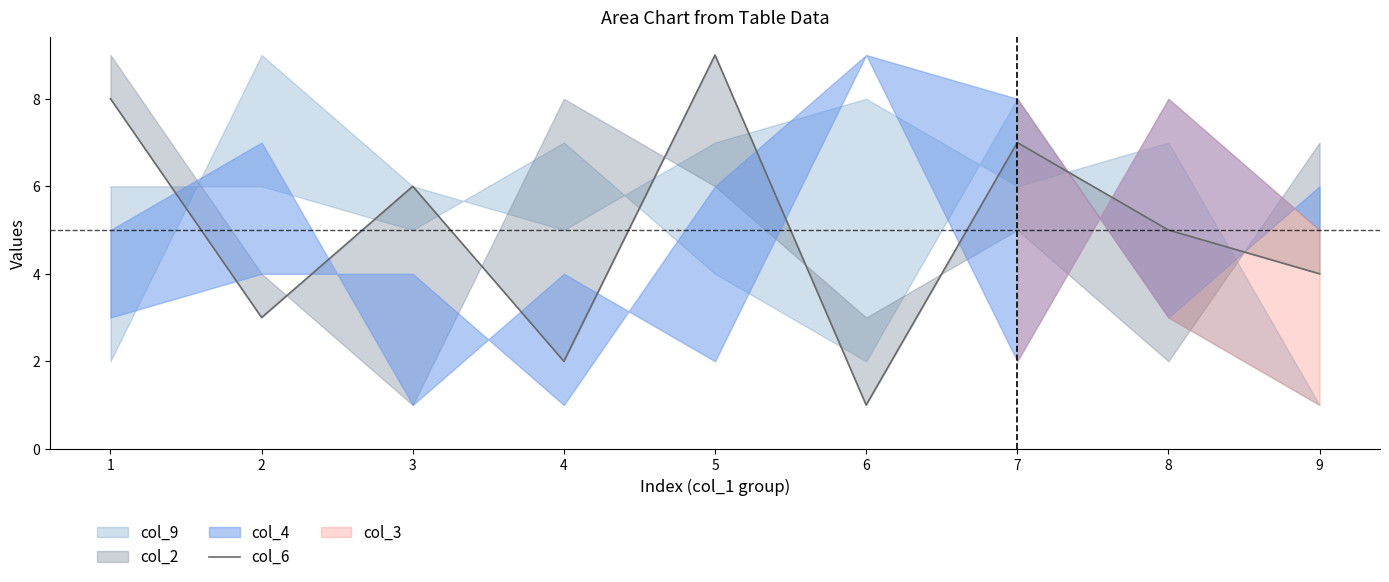

At which category does the data reach its first local peak?

3